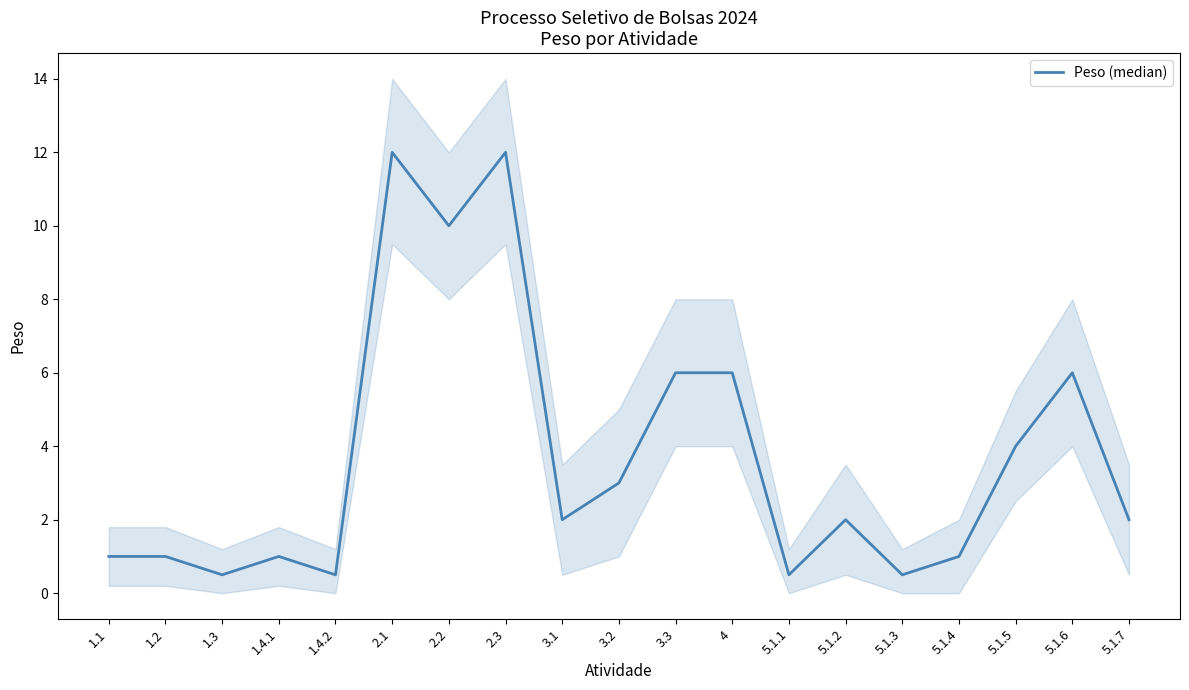

List the labels in order of value, largest first.

2.1, 2.3, 2.2, 3.3, 4, 5.1.6, 5.1.5, 3.2, 3.1, 5.1.2, 5.1.7, 1.1, 1.2, 1.4.1, 5.1.4, 1.3, 1.4.2, 5.1.1, 5.1.3